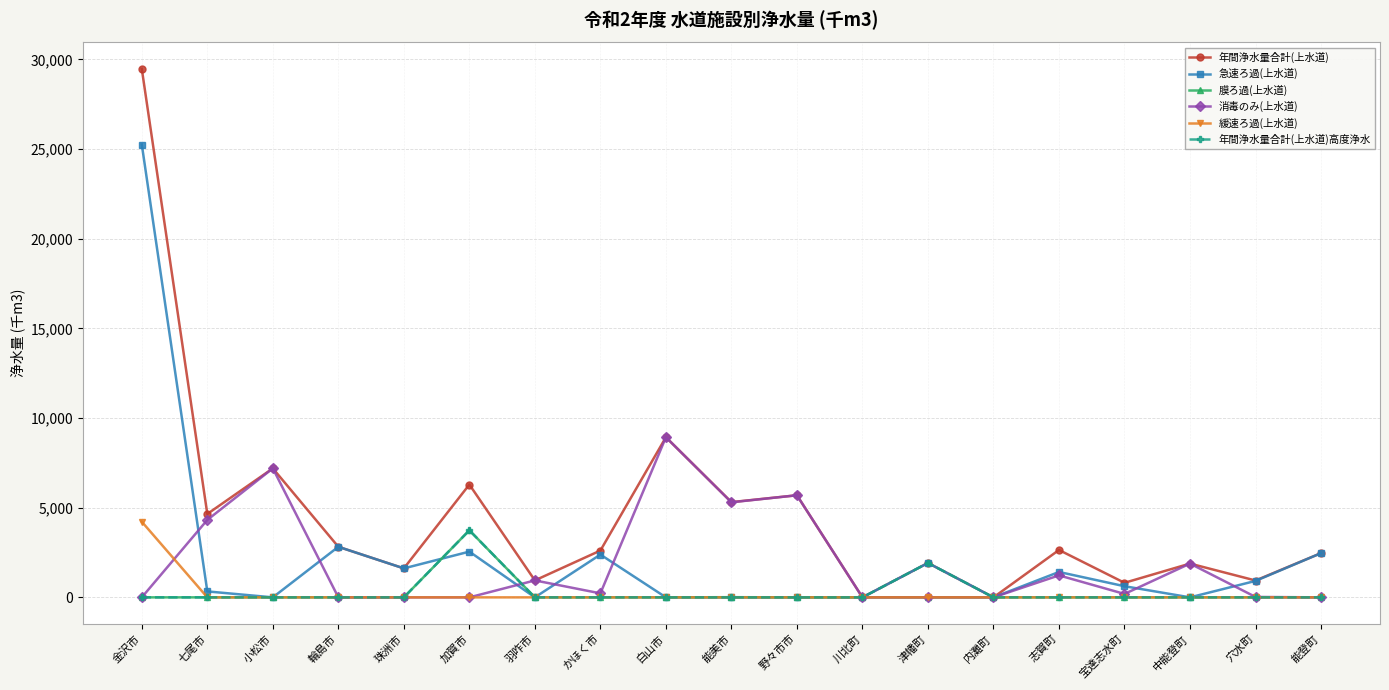

How many distinct data groups are displayed?

6